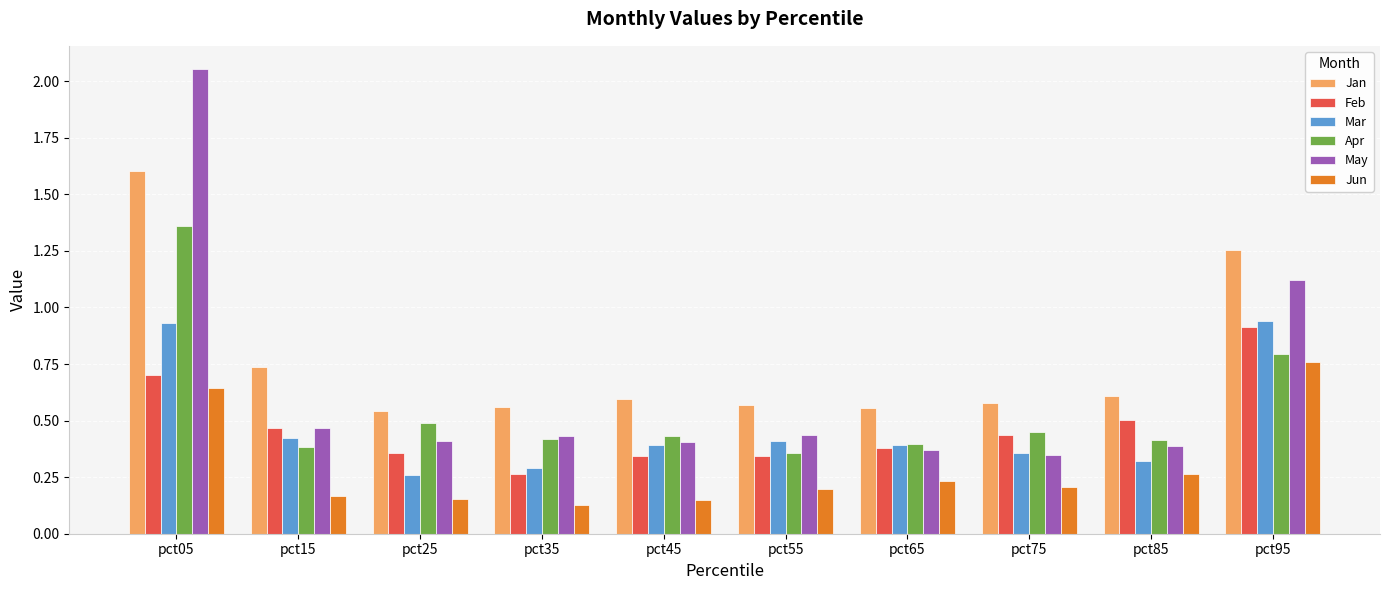

The Apr series shows 0.7 at pct45. True or false?

False